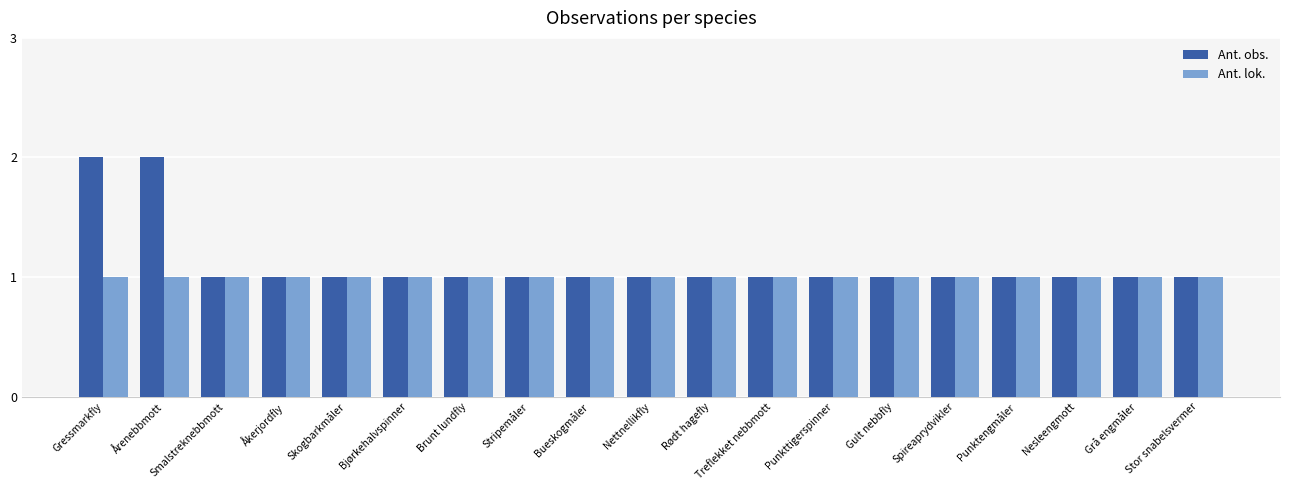

What is the label of the 19th bar from the left?

Stor snabelsvermer